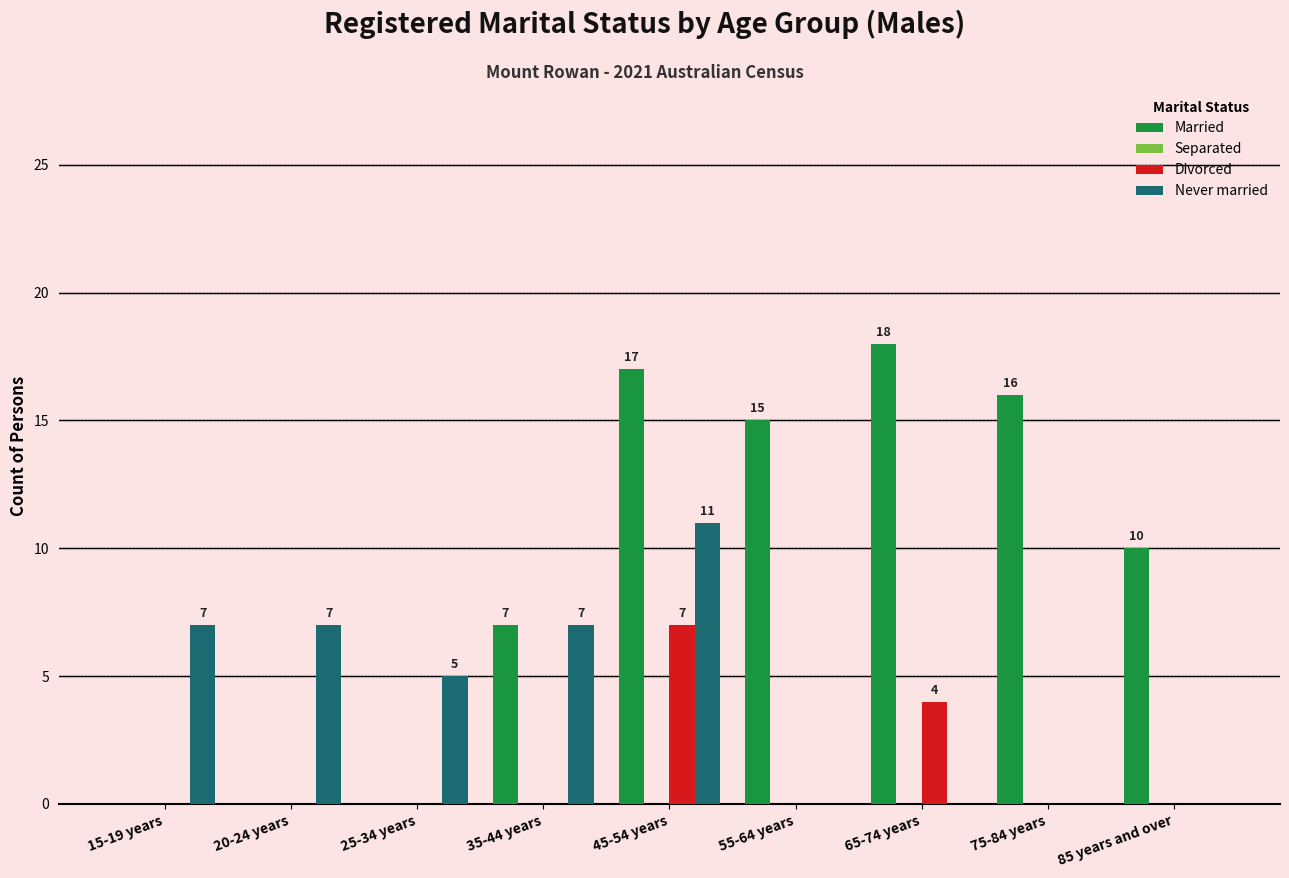

The Never married series shows 11 at 45-54 years. True or false?

True